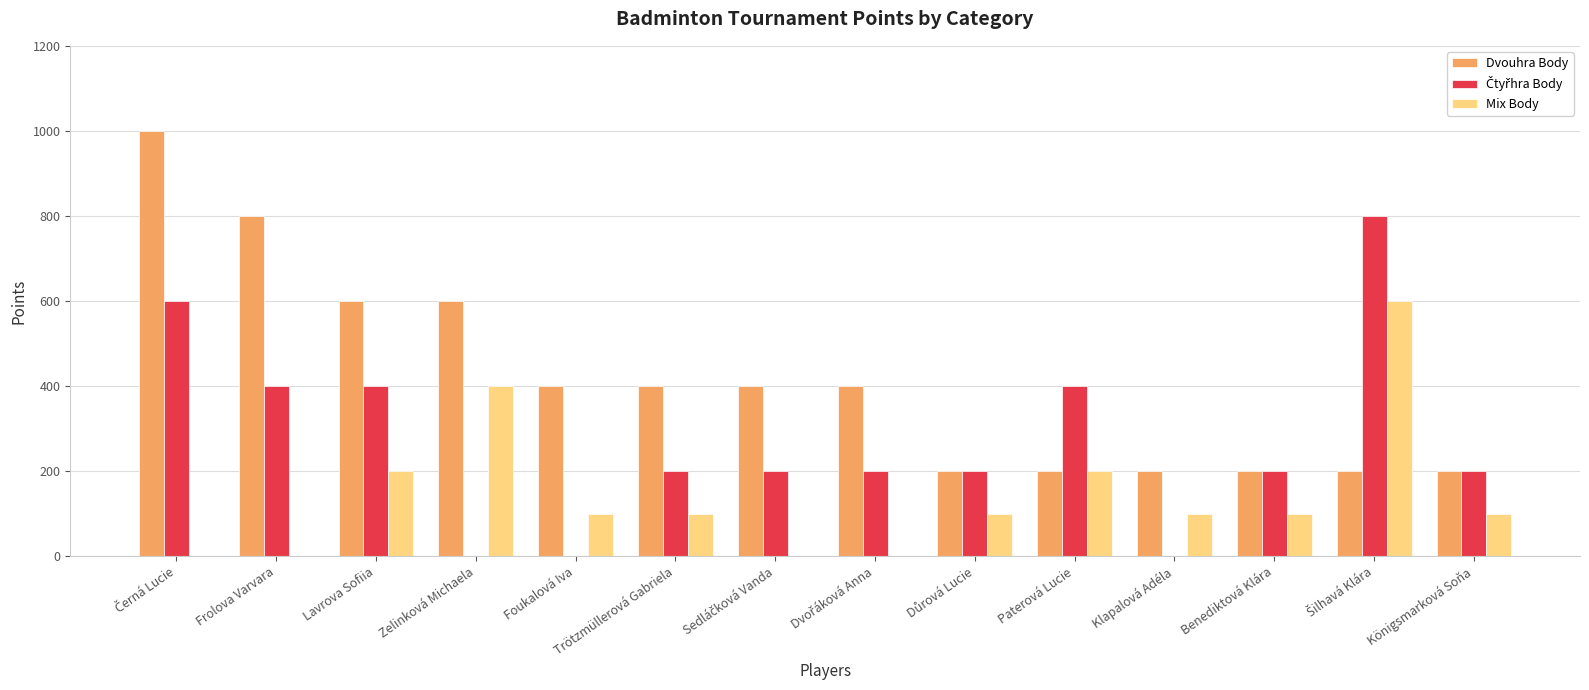

What is the highest value of the Mix Body series?

600